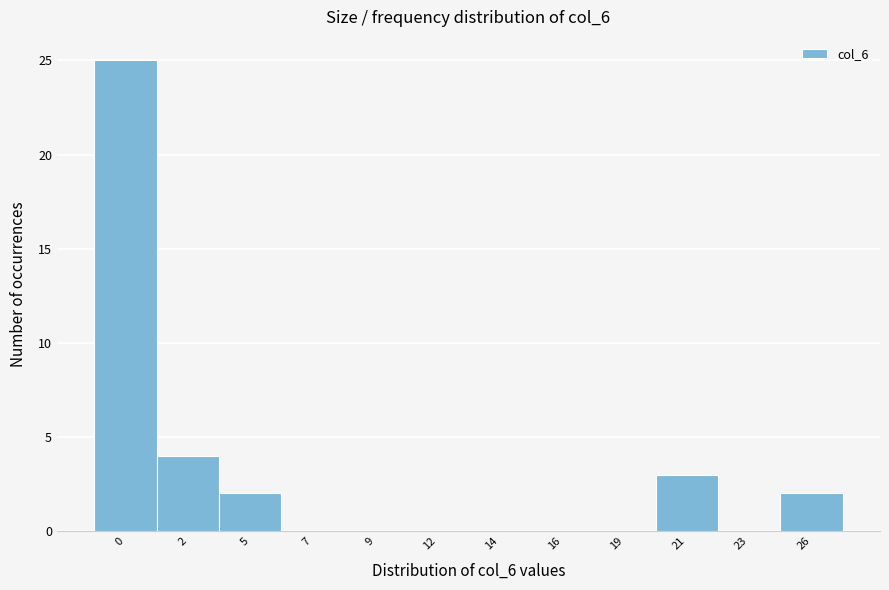

Reading left to right, list all the values displayed in this chart.

0=25	2=4	5=2	7=0	9=0	12=0	14=0	16=0	19=0	21=3	23=0	26=2